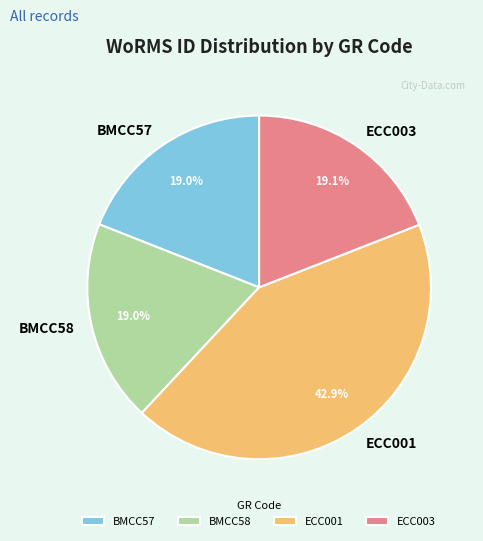

Is it true that BMCC57 is 19% of the pie?

True